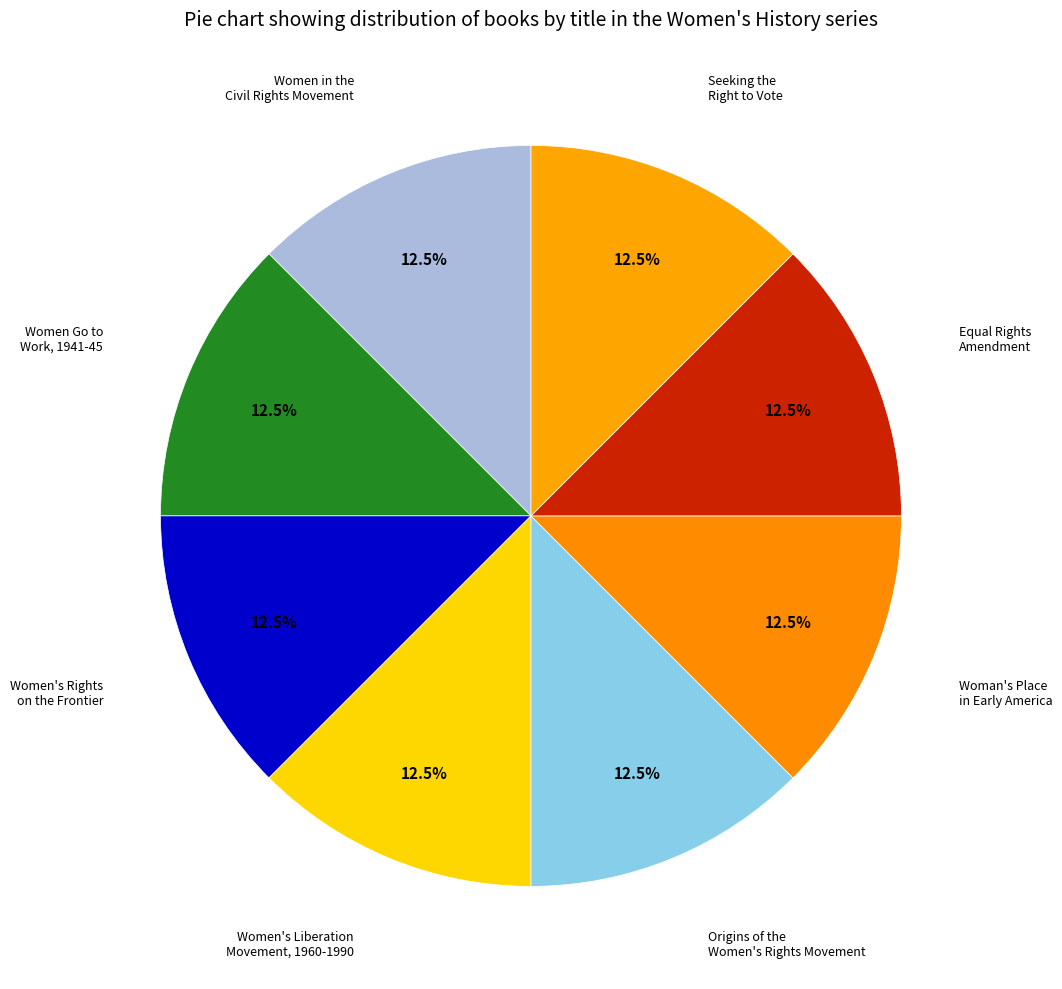

Rank the categories by value from highest to lowest.

Women's Rights on the Frontier, Women's Liberation Movement, 1960-1990, Women in the Civil Rights Movement, Women Go to Work, 1941-45, Woman's Place in Early America, Origins of the Women's Rights Movement, Equal Rights Amendment, Seeking the Right to Vote